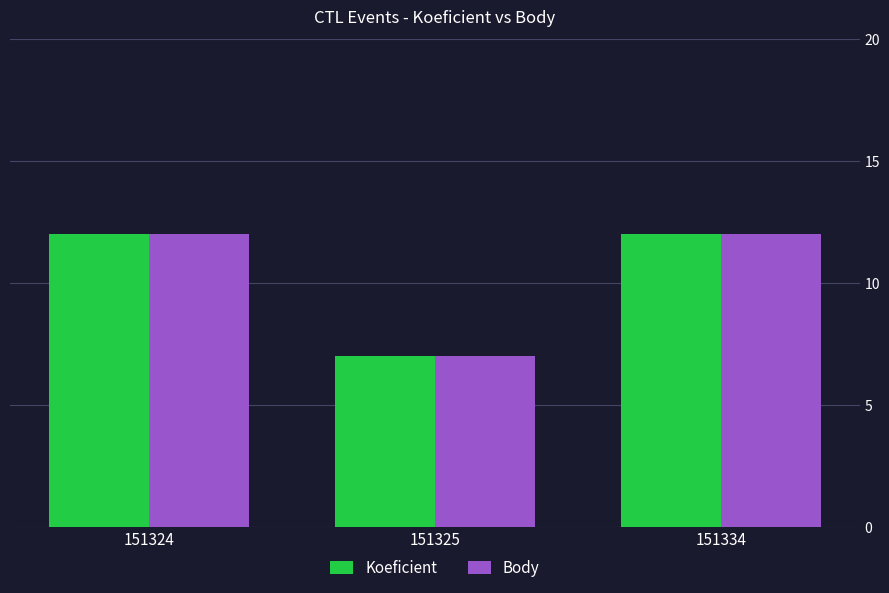

At how many categories does at least one series exceed 10?

2